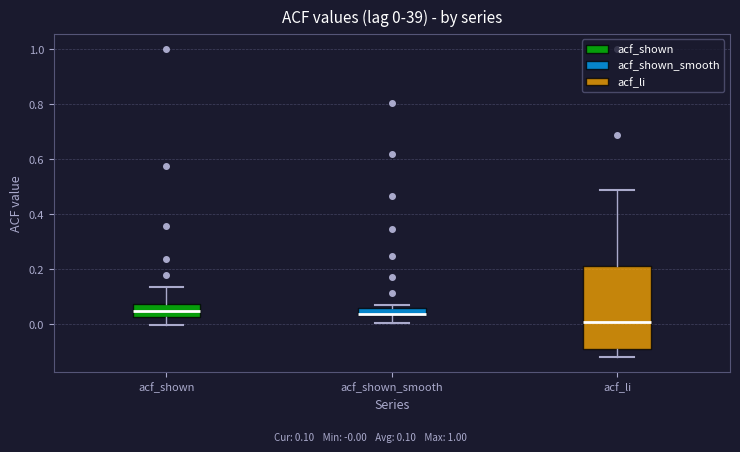

Which box is the tallest, from its lower edge to its upper edge?

acf_li